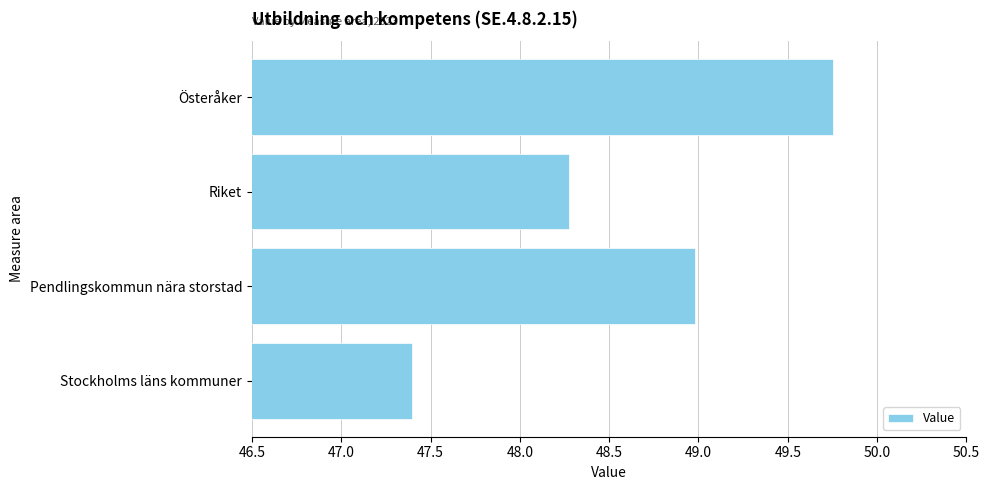

Approximately how many times larger is the value at Pendlingskommun nära storstad compared to Stockholms läns kommuner?

1.0